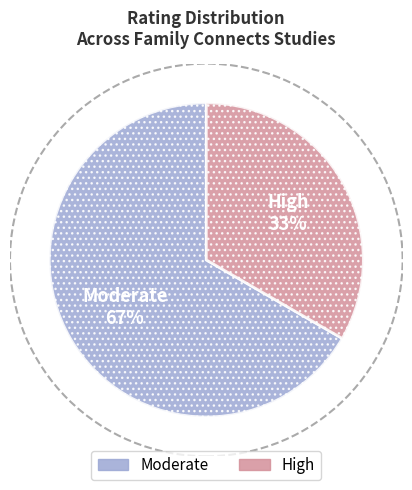

Is there a majority slice in this chart?

Yes